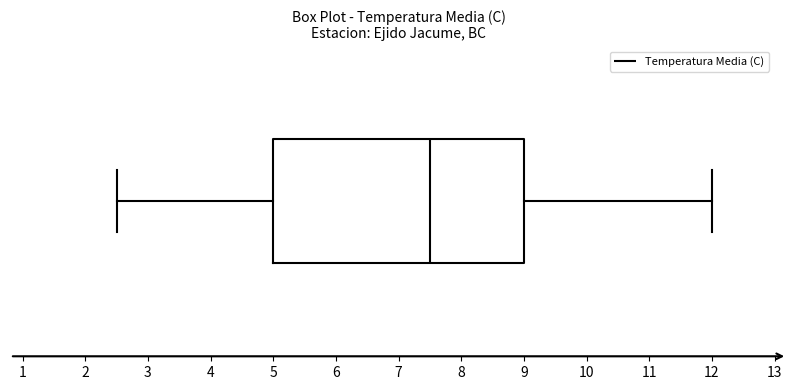

Read this box plot against the x-axis: the position of the median line, the range covered by the box, and the ends of both whiskers. The values are not printed on the chart, so give them approximately, as read against the axis.

median 7.5, box 5.0 to 9.0, whiskers 2.5 to 12.0